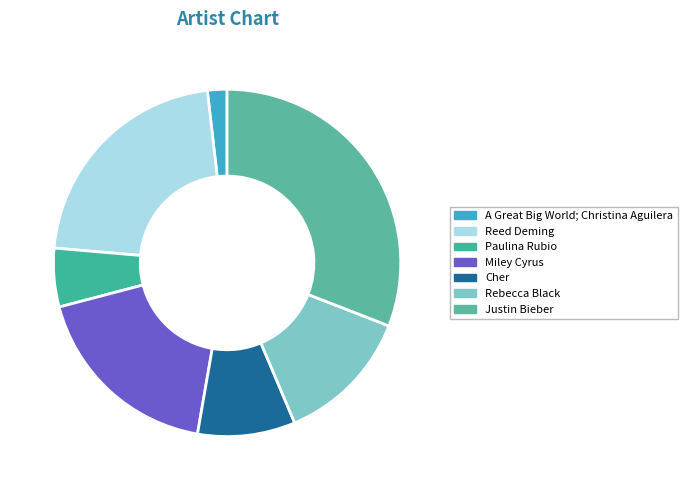

Approximately how many times larger is the value at Reed Deming compared to Rebecca Black?

1.7